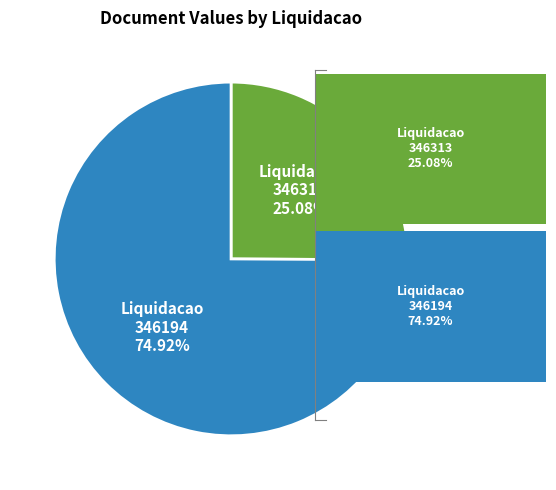

What is the majority slice?

Liquidacao 346194